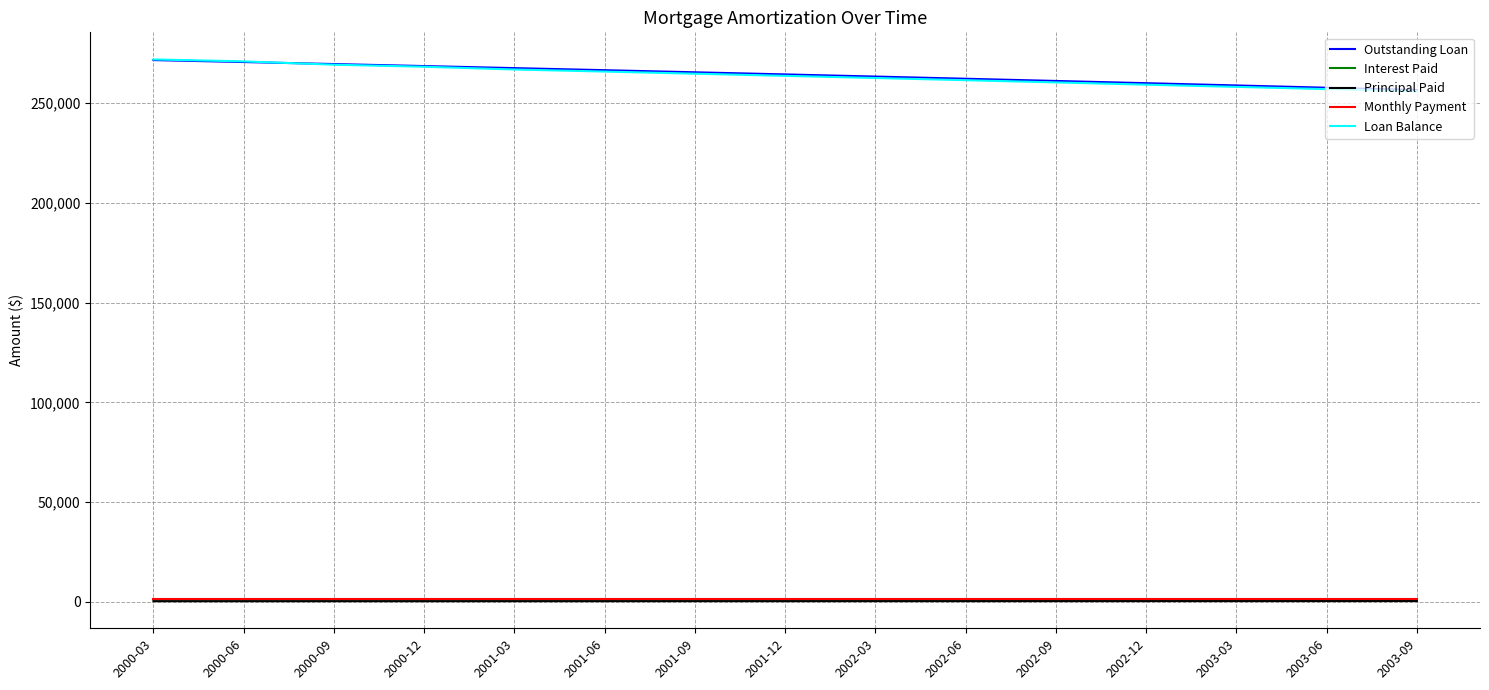

What is the minimum value for Outstanding Loan?

256650.3